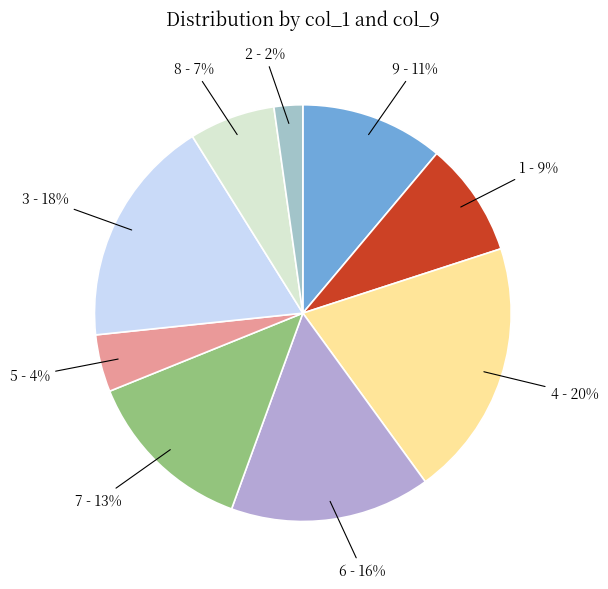

Count the number of slices in the pie.

9